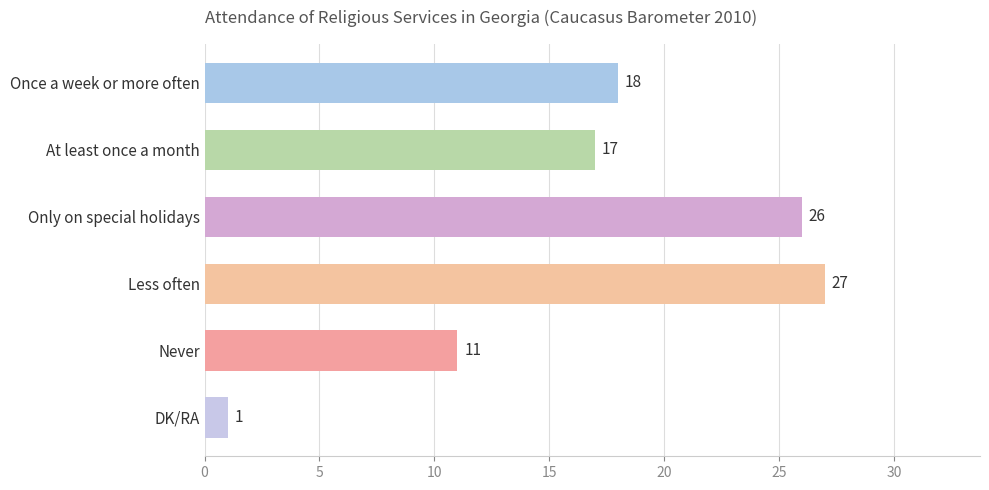

Which label corresponds to the largest value in the chart?

Less often